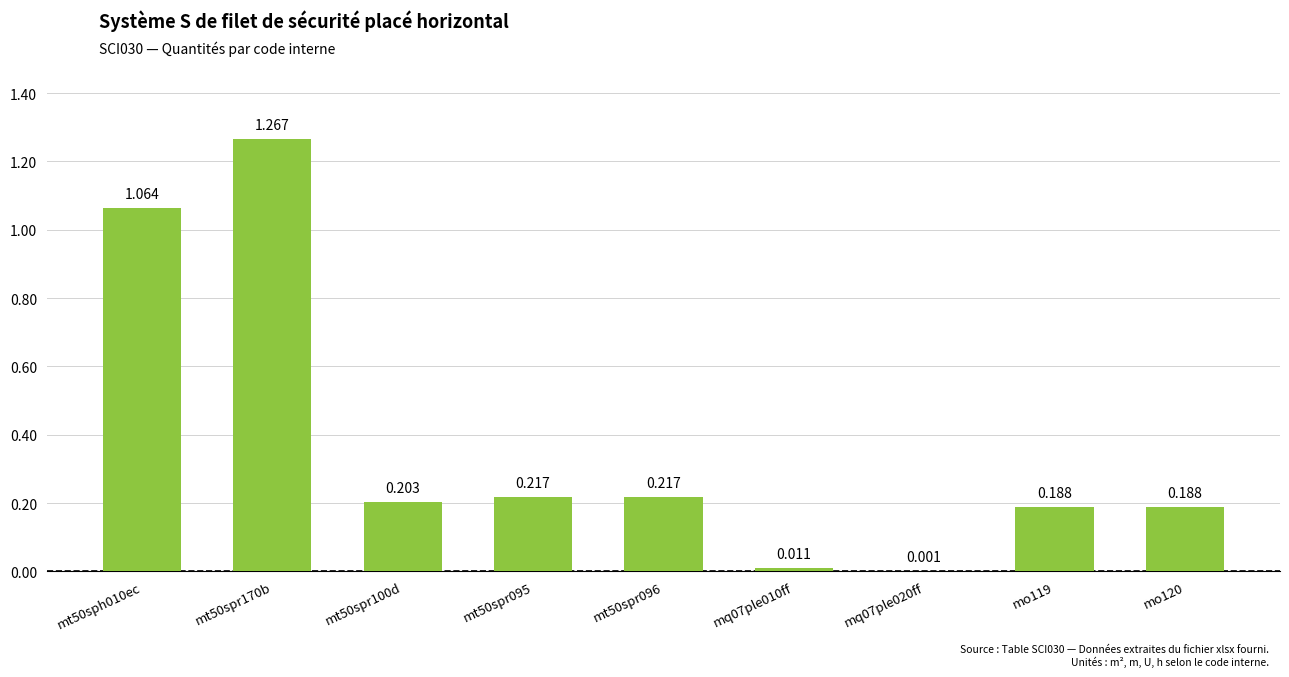

Does the chart contain stacked bars?

No